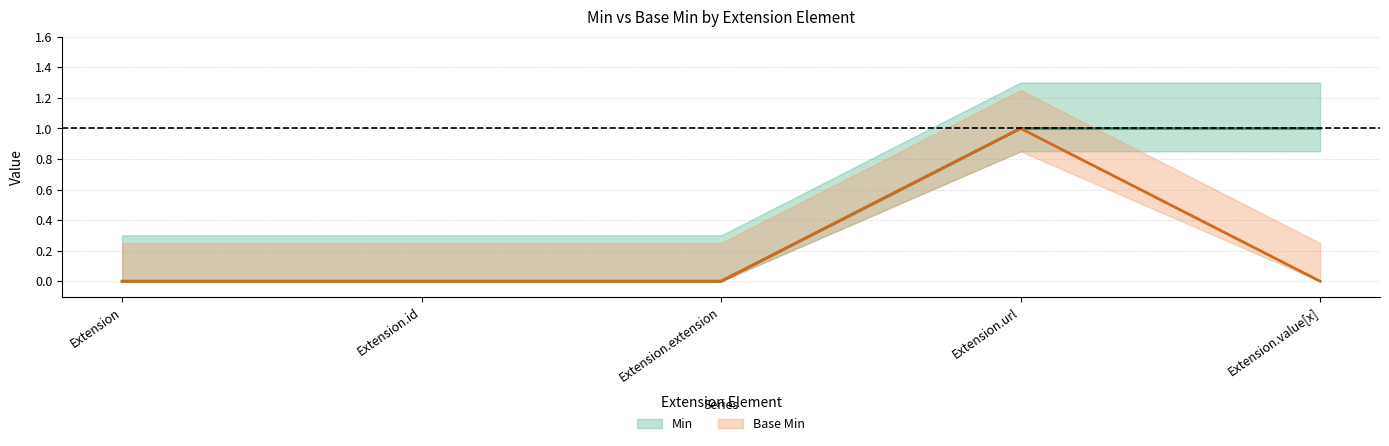

What is the label of the 1st point from the right?

Extension.value[x]